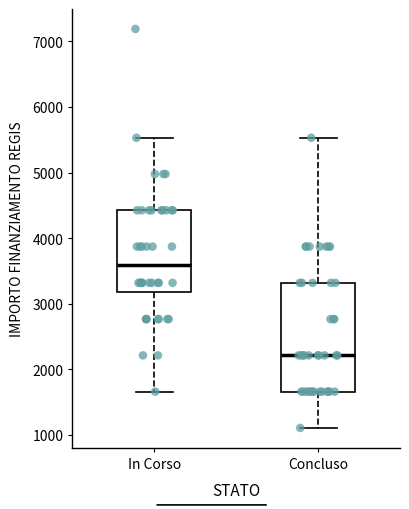

Where does the upper whisker of the box for Concluso end on the y-axis? The values are not printed on the chart, so give them approximately, as read against the axis.

5500